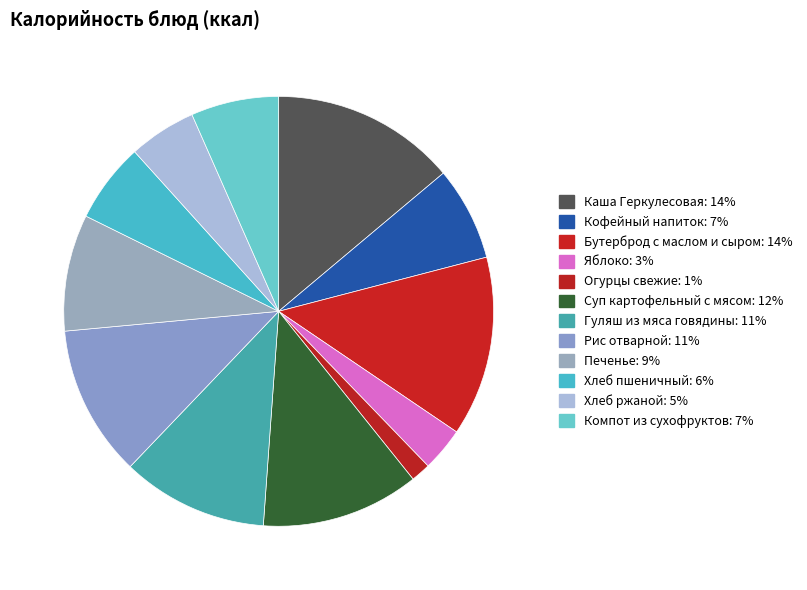

What is the total percentage of Каша Геркулесовая and Гуляш из мяса говядины?

24.9%